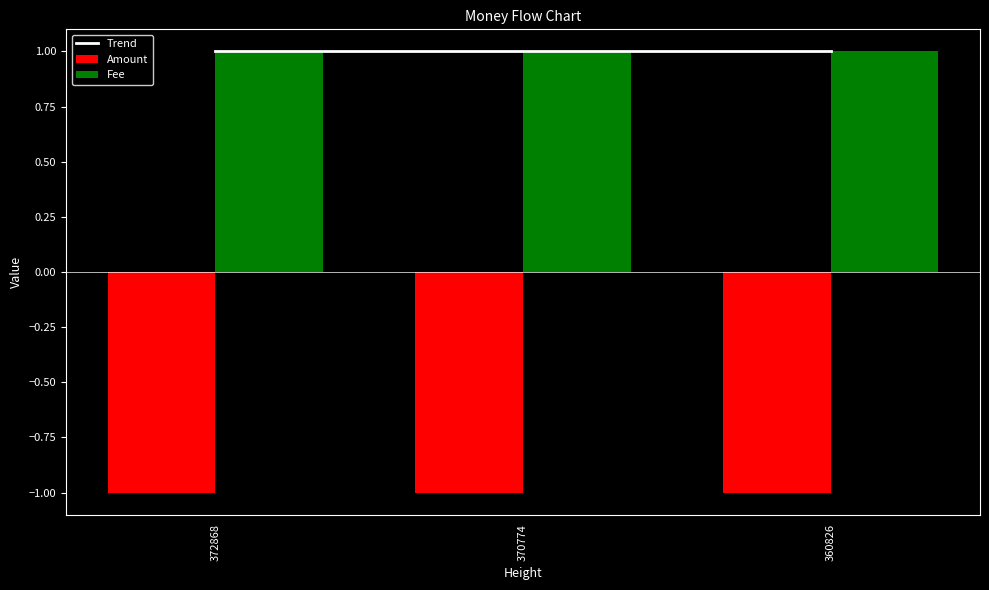

Which label corresponds to the largest value in the chart?

372868